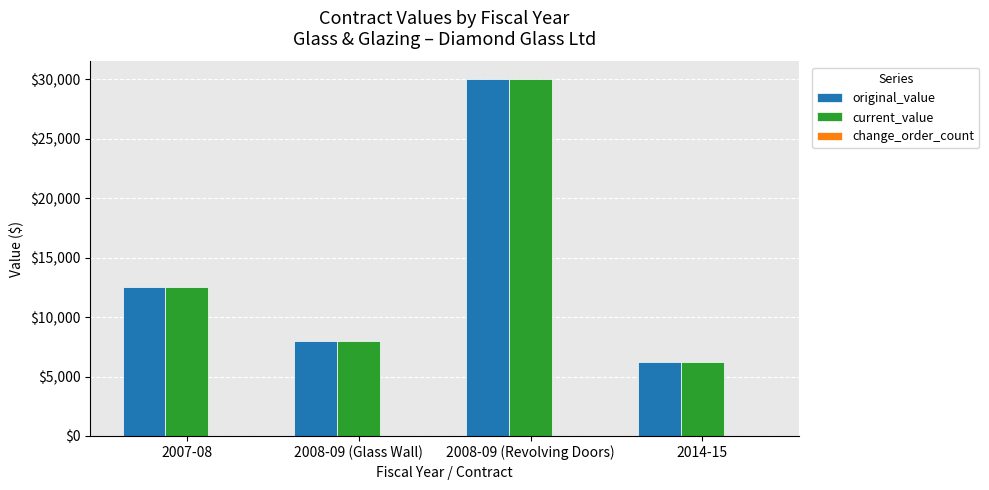

Is the value of original_value at 2014-15 greater than the value of current_value at 2008-09 (Revolving Doors)?

No